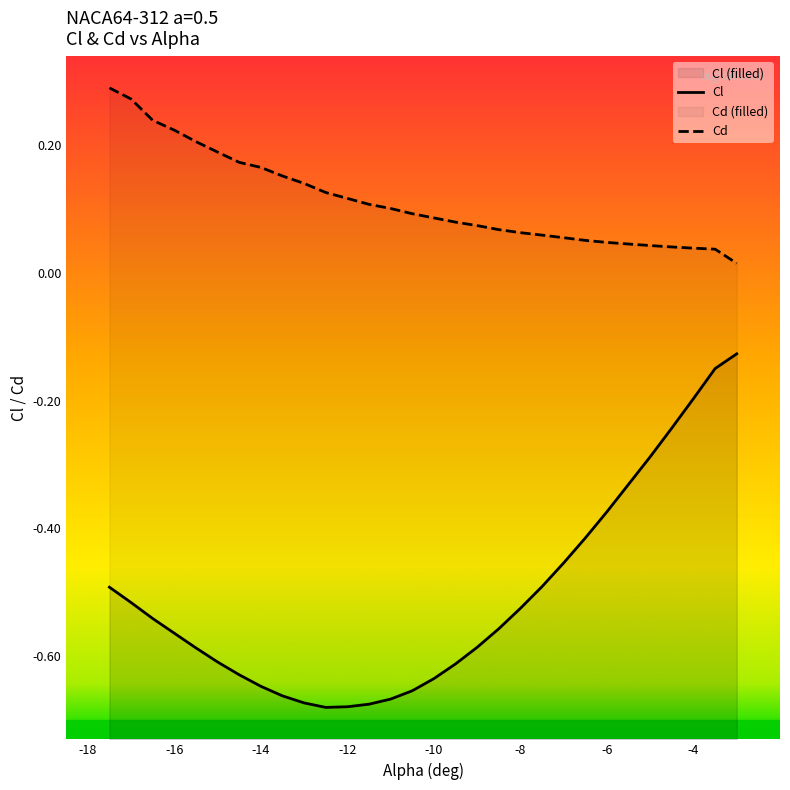

The value of Cl at 8 is -0.3. True or false?

False